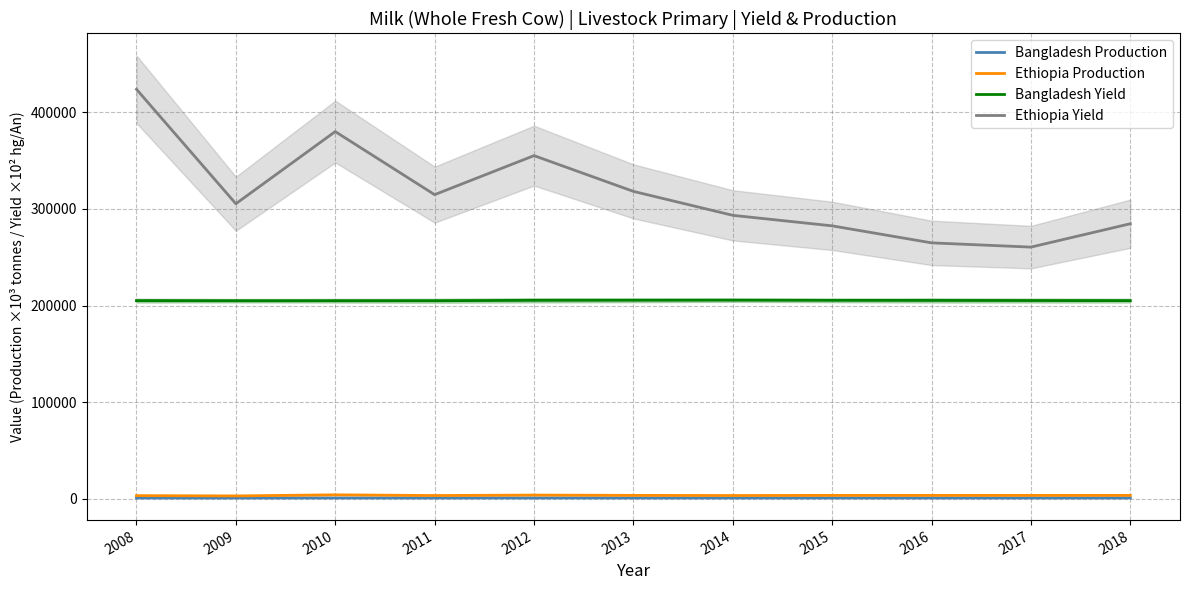

True or false: Bangladesh Yield and Ethiopia Production cross at least once.

False